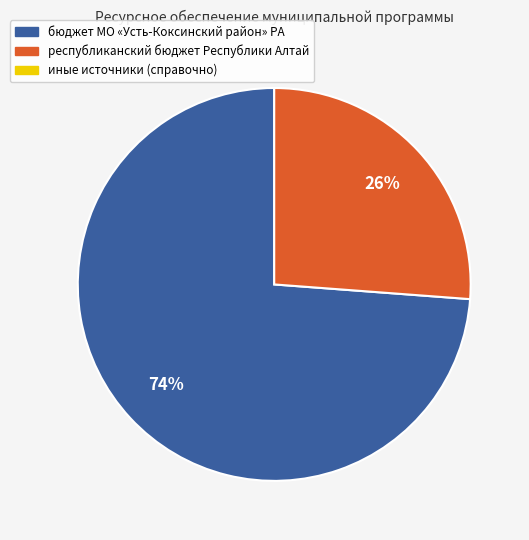

Does any single category account for the majority?

Yes